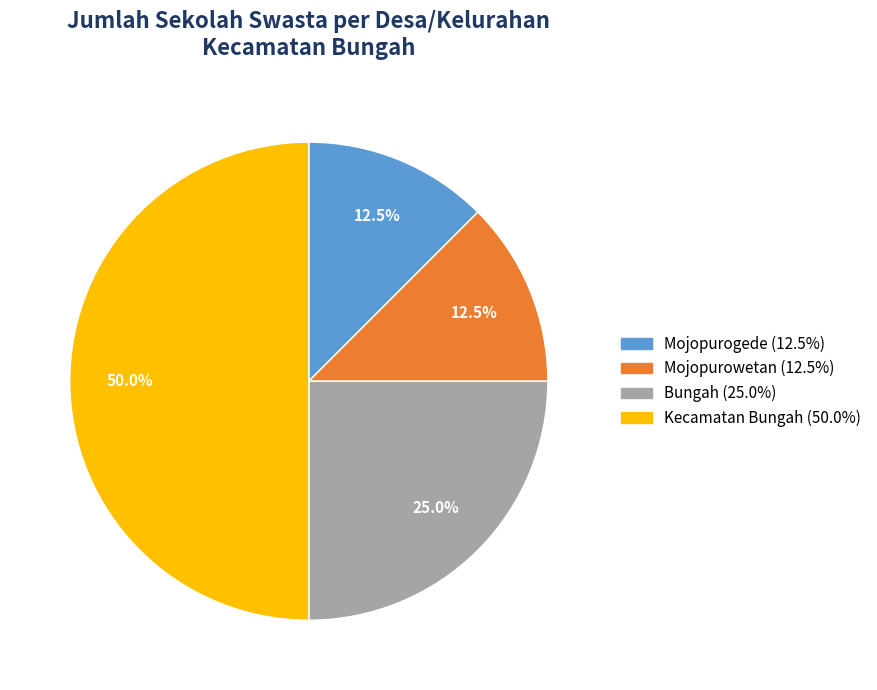

Does Bungah represent more than half of the total?

No